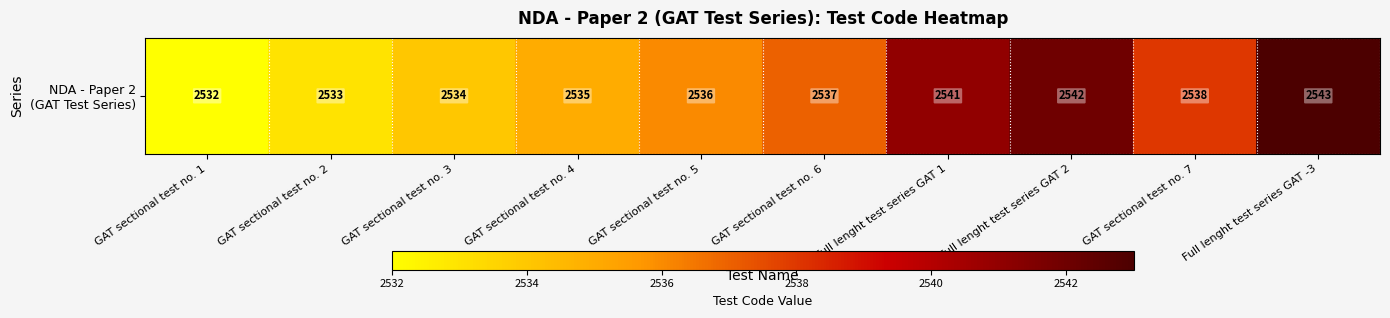

Reading right to left, extract all data points from this chart.

Full lenght test series GAT -3=2543	GAT sectional test no. 7=2538	Full lenght test series GAT 2=2542	Full lenght test series GAT 1=2541	GAT sectional test no. 6=2537	GAT sectional test no. 5=2536	GAT sectional test no. 4=2535	GAT sectional test no. 3=2534	GAT sectional test no. 2=2533	GAT sectional test no. 1=2532